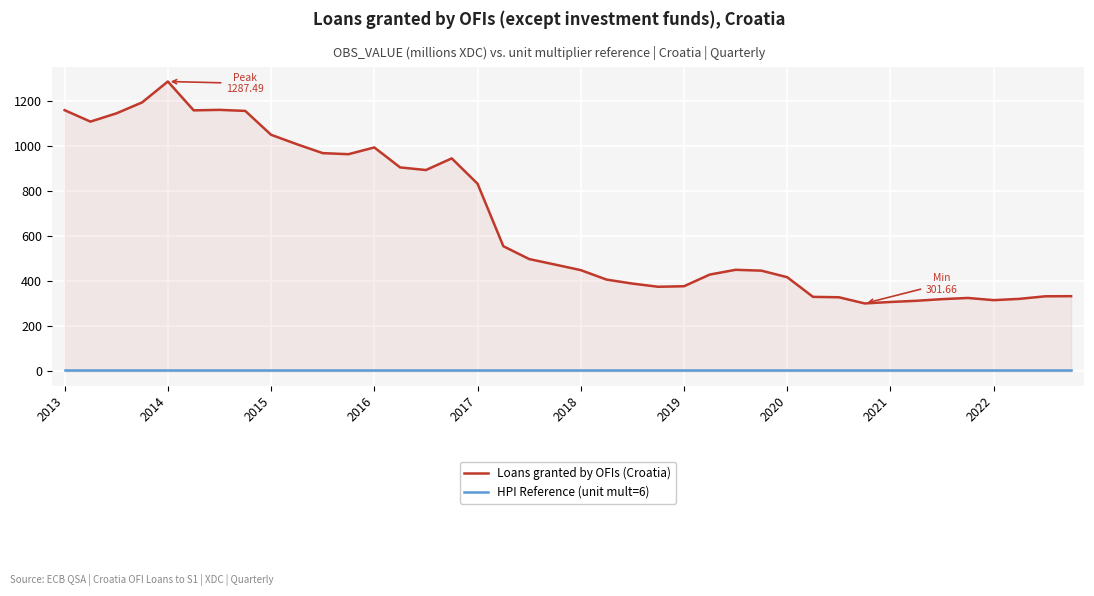

How many interior local peaks does the Loans granted by OFIs (Croatia) series have?

6